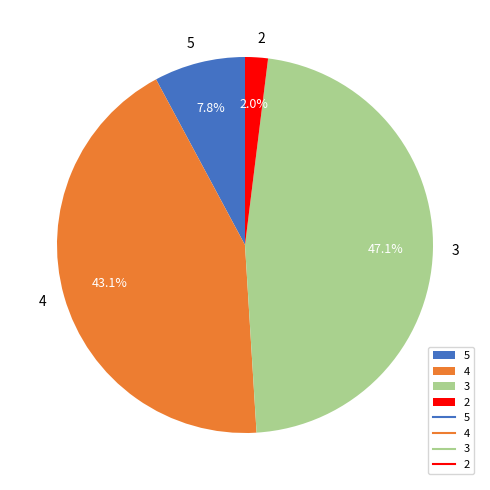

True or false: 5 accounts for 8% of the total.

True